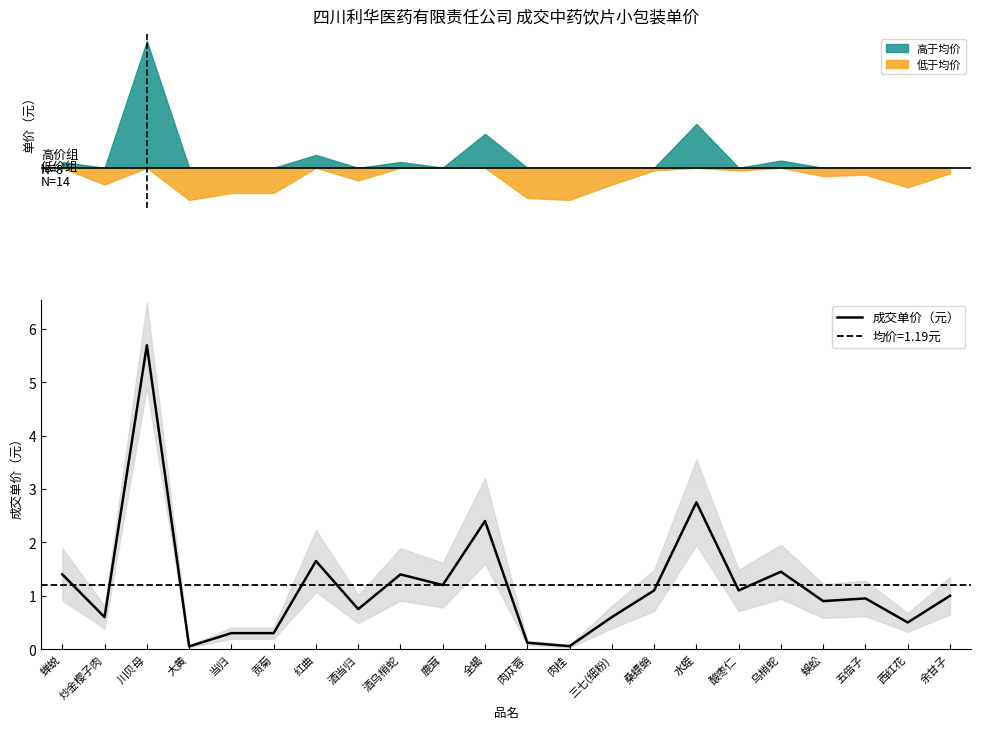

What is the label of the 20th point from the left?

五倍子